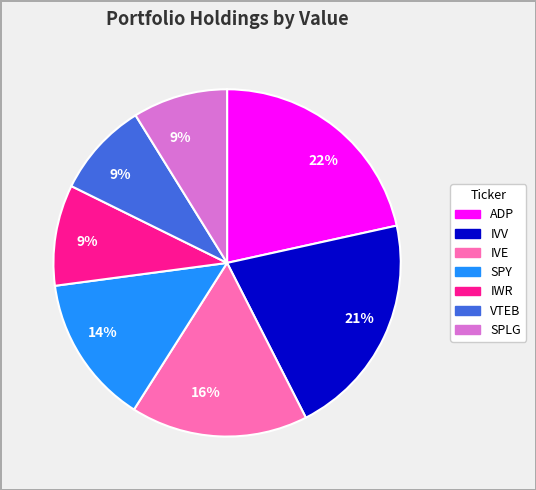

To the nearest percent, what is the difference between the largest and smallest slice percentages?

13%